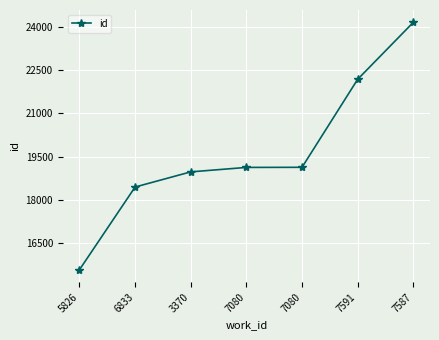

Is this an area chart (filled region under the line)?

No